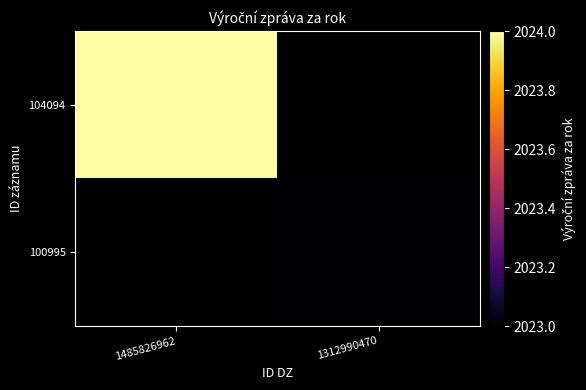

List the series in order of their overall mean, lowest first.

104094, 100995